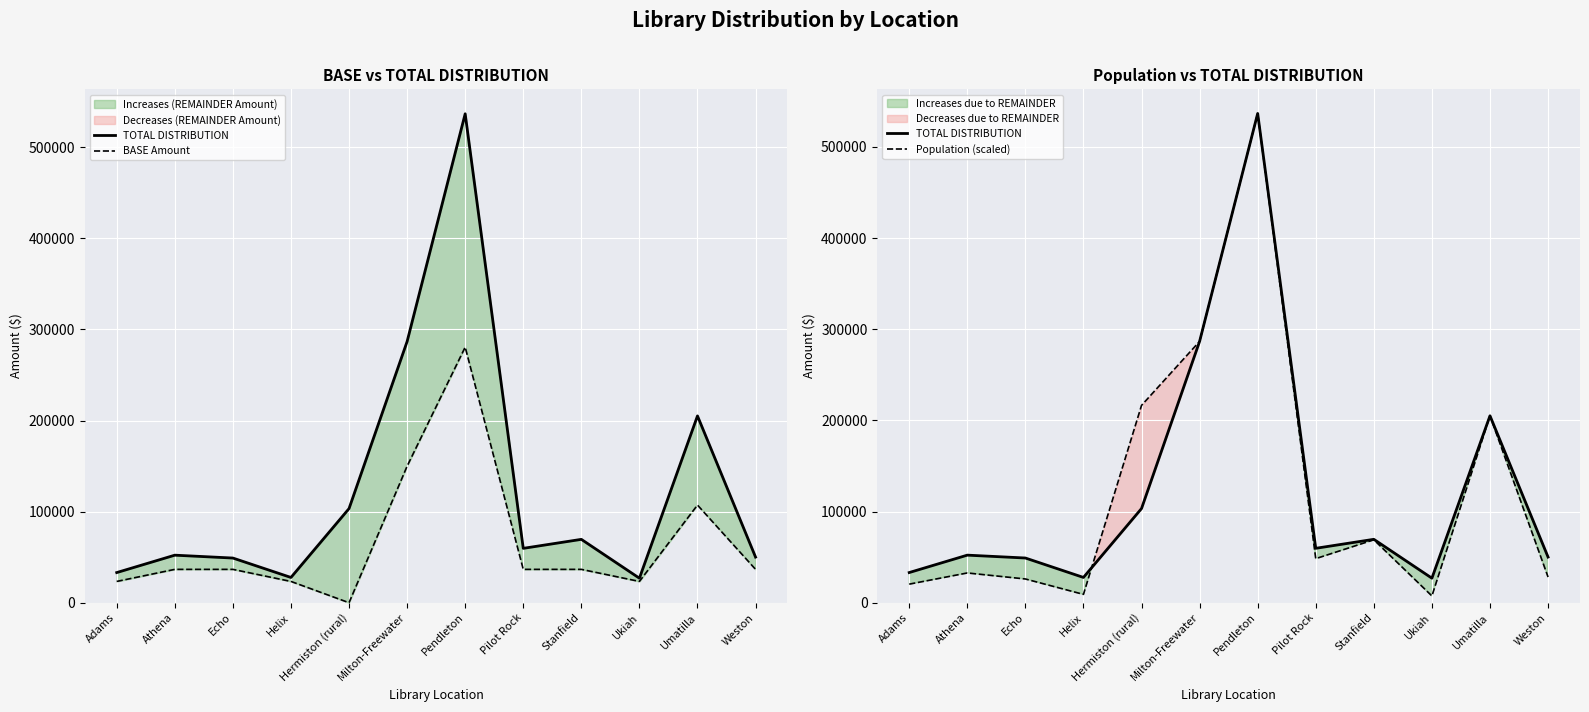

What is the minimum value for Population (scaled)?

7419.3